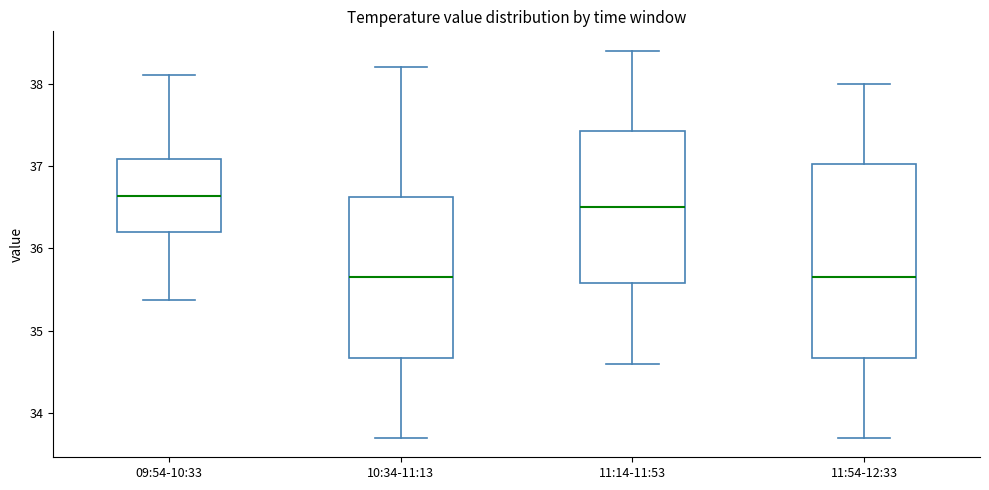

Where is the lower edge of the box for 09:54-10:33 on the y-axis? The values are not printed on the chart, so give them approximately, as read against the axis.

36.2